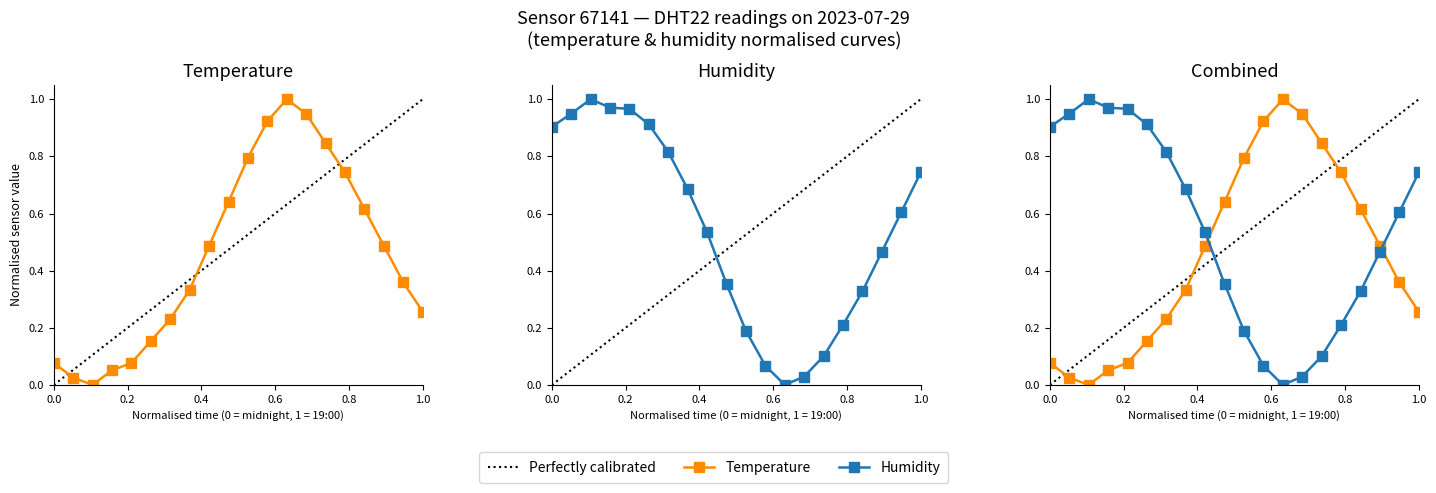

Which series has the largest total across all categories?

humidity